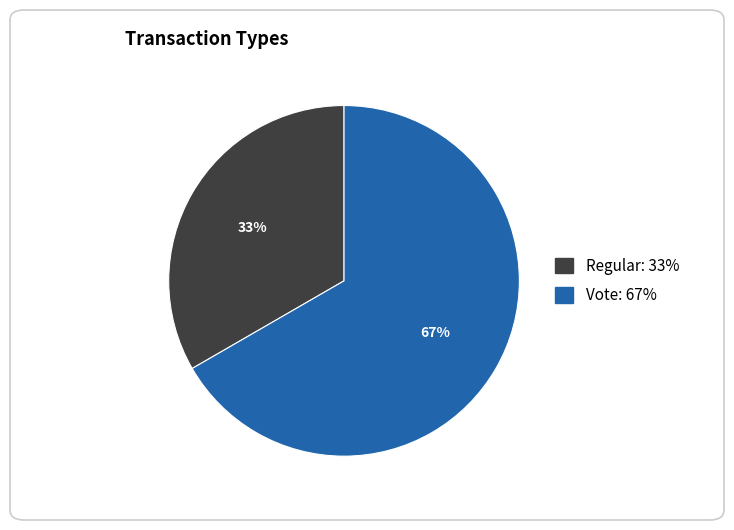

Is the sum of Vote and Regular greater than half?

Yes